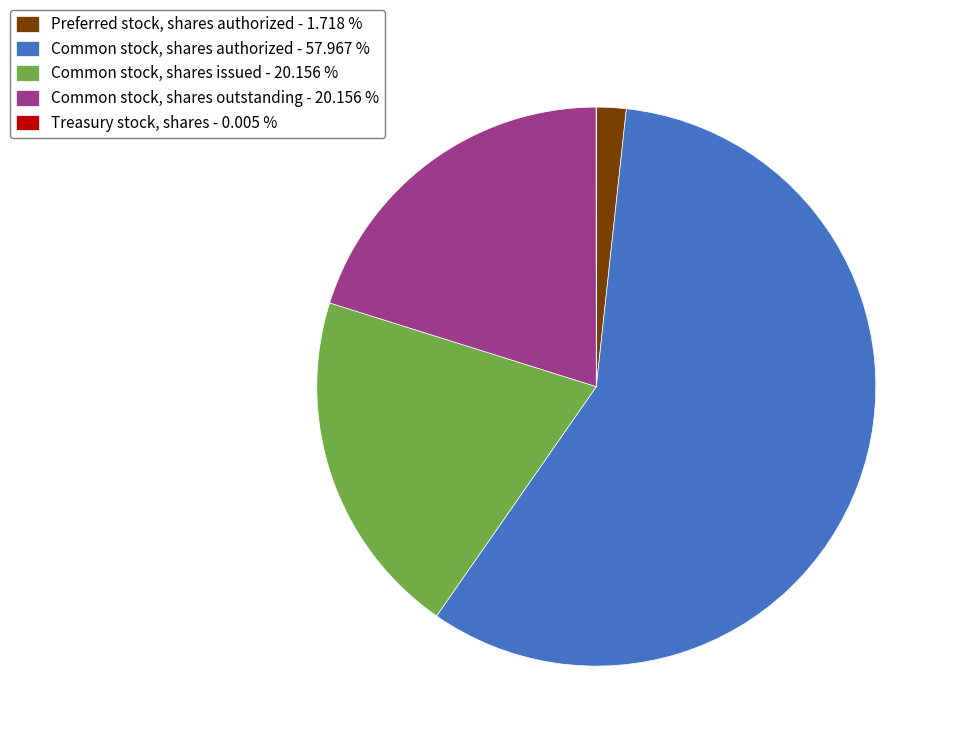

Does any single category account for the majority?

Yes